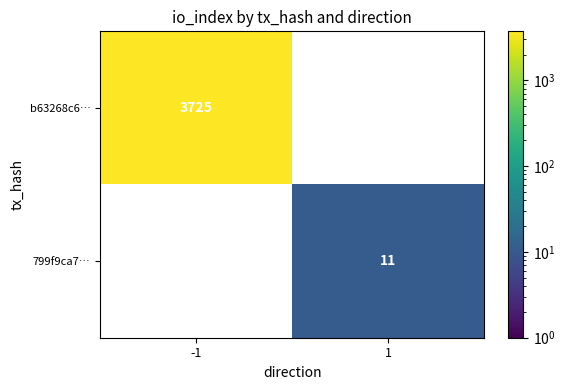

The value of 799f9ca7… at 1 is 4. True or false?

False